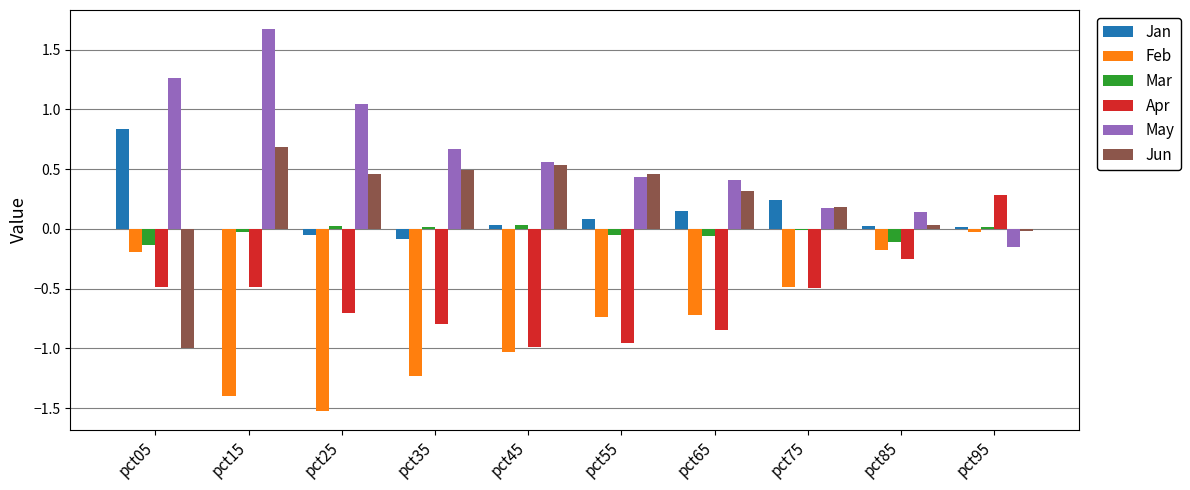

How many data points does each series have?

10